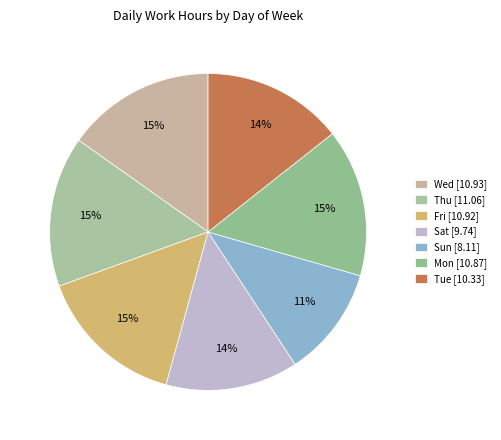

To the nearest percent, what is the average slice percentage?

14%